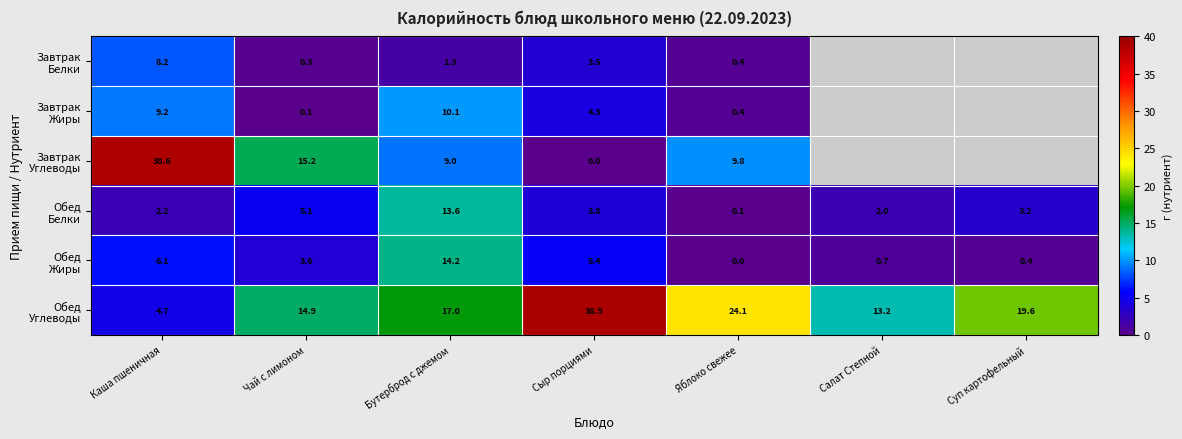

What is the difference between the highest and lowest values at Бутерброд с джемом?

15.7